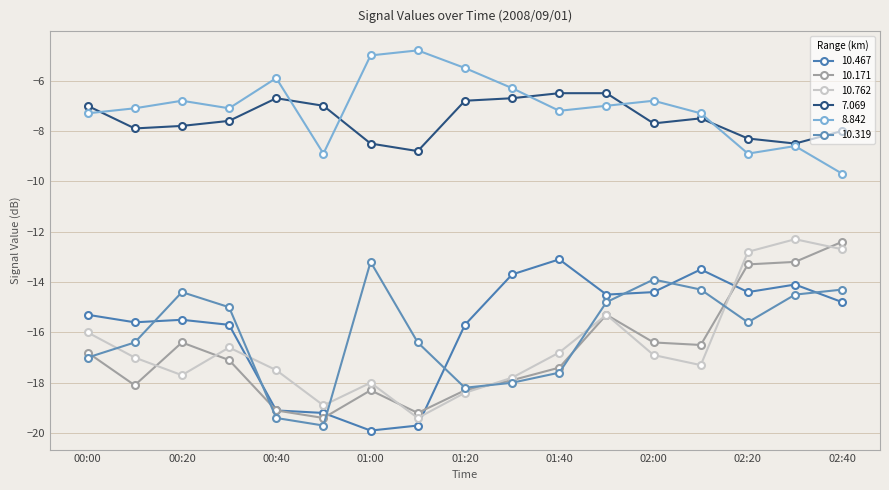

What are all the series names shown in the legend?

10.467, 10.171, 10.762, 7.069, 8.842, 10.319